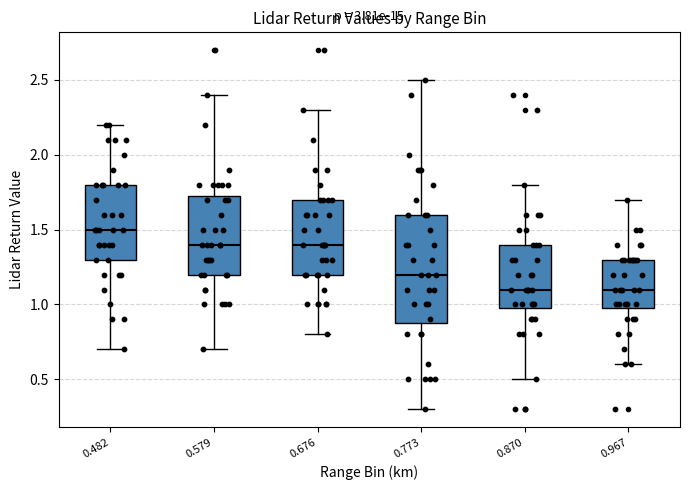

Where does the lower whisker of the box at x = 0.482 end on the y-axis? The values are not printed on the chart, so give them approximately, as read against the axis.

0.70